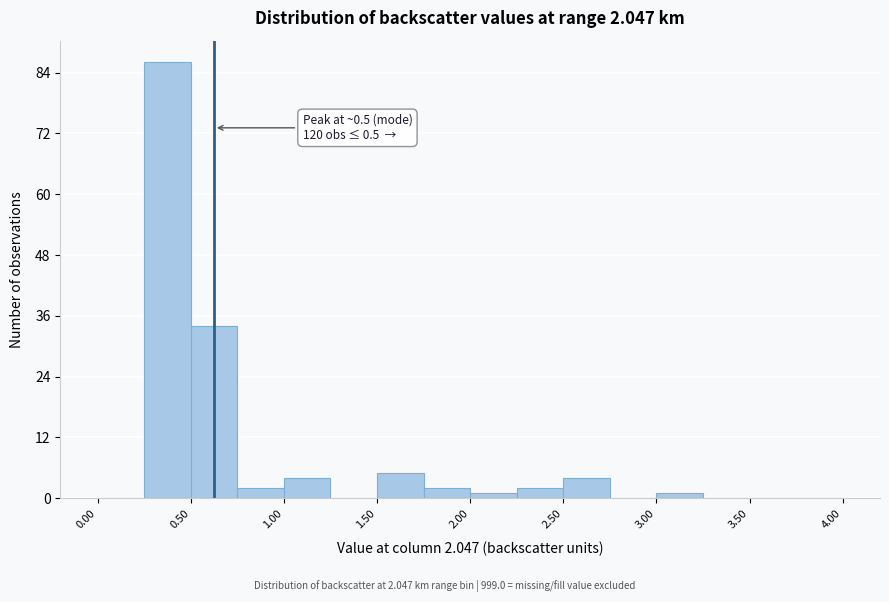

Which range on the x-axis has the tallest bar?

0.25 to 0.50